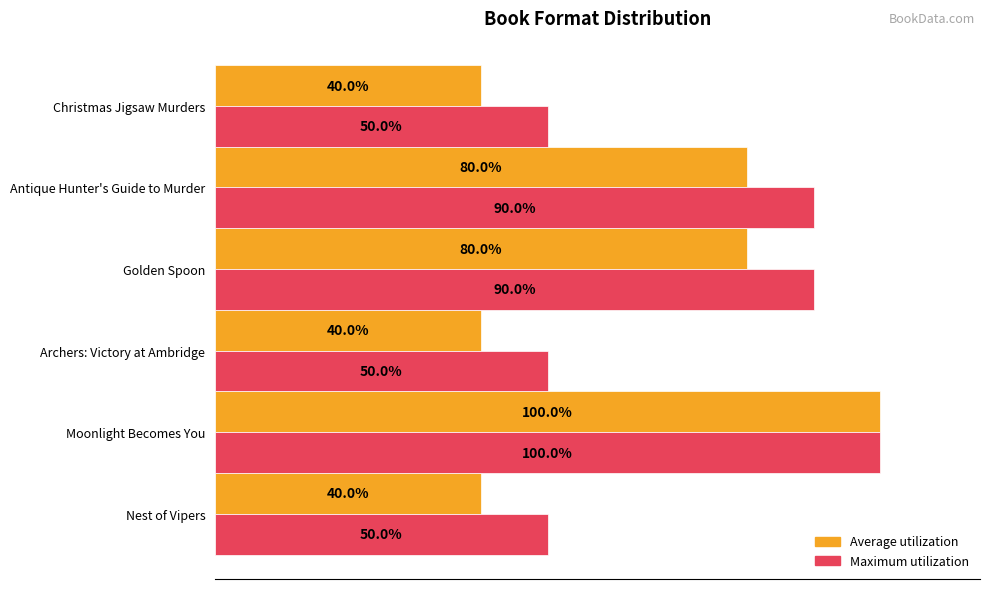

Which series has the largest range (max minus min)?

Average utilization